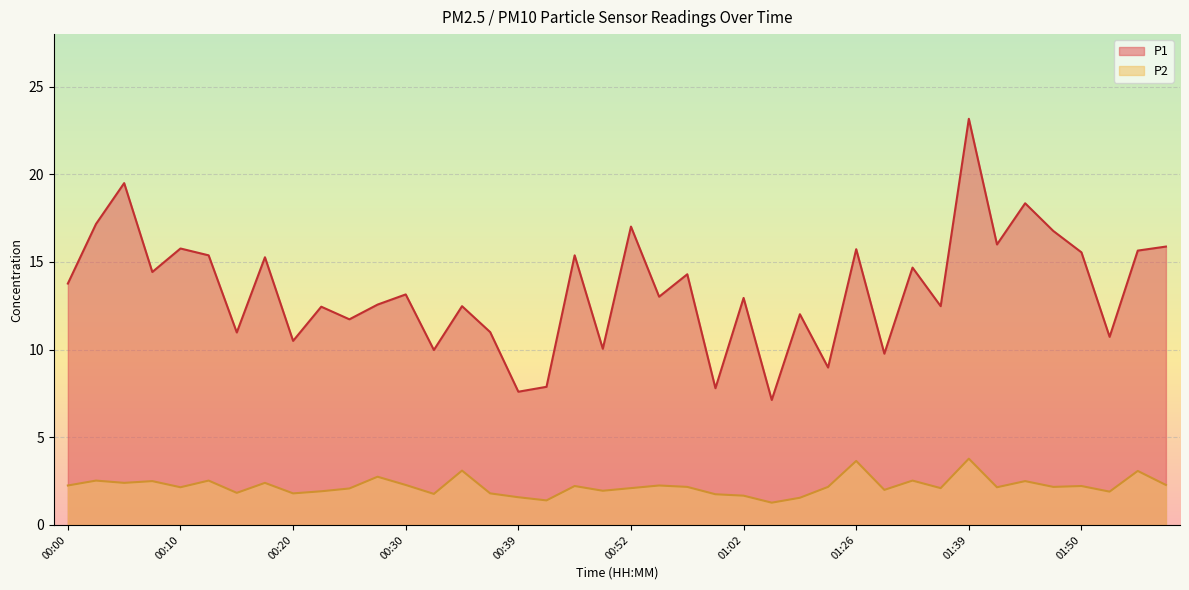

Reading left to right, extract all data points from this chart.

P1: 00:00=13.8	00:03=17.2	00:05=19.5	00:08=14.4	00:10=15.8	00:13=15.4	00:15=11.0	00:17=15.3	00:20=10.5	00:22=12.4	00:25=11.7	00:27=12.6	00:30=13.2	00:32=10.0	00:34=12.5	00:37=11.0	00:39=7.6	00:42=7.9	00:47=15.4	00:49=10.1	00:52=17.0	00:54=13.0	00:57=14.3	00:59=7.8	01:02=12.9	01:04=7.1	01:10=12.0	01:15=9.0	01:26=15.7	01:29=9.8	01:34=14.7	01:37=12.5	01:39=23.2	01:42=16.0	01:45=18.4	01:47=16.8	01:50=15.6	01:52=10.7	01:54=15.7	01:57=15.9
P2: 00:00=2.2	00:03=2.5	00:05=2.4	00:08=2.5	00:10=2.1	00:13=2.5	00:15=1.8	00:17=2.4	00:20=1.8	00:22=1.9	00:25=2.1	00:27=2.8	00:30=2.3	00:32=1.8	00:34=3.1	00:37=1.8	00:39=1.6	00:42=1.4	00:47=2.2	00:49=1.9	00:52=2.1	00:54=2.2	00:57=2.2	00:59=1.8	01:02=1.7	01:04=1.3	01:10=1.6	01:15=2.2	01:26=3.6	01:29=2.0	01:34=2.5	01:37=2.1	01:39=3.8	01:42=2.1	01:45=2.5	01:47=2.2	01:50=2.2	01:52=1.9	01:54=3.1	01:57=2.3